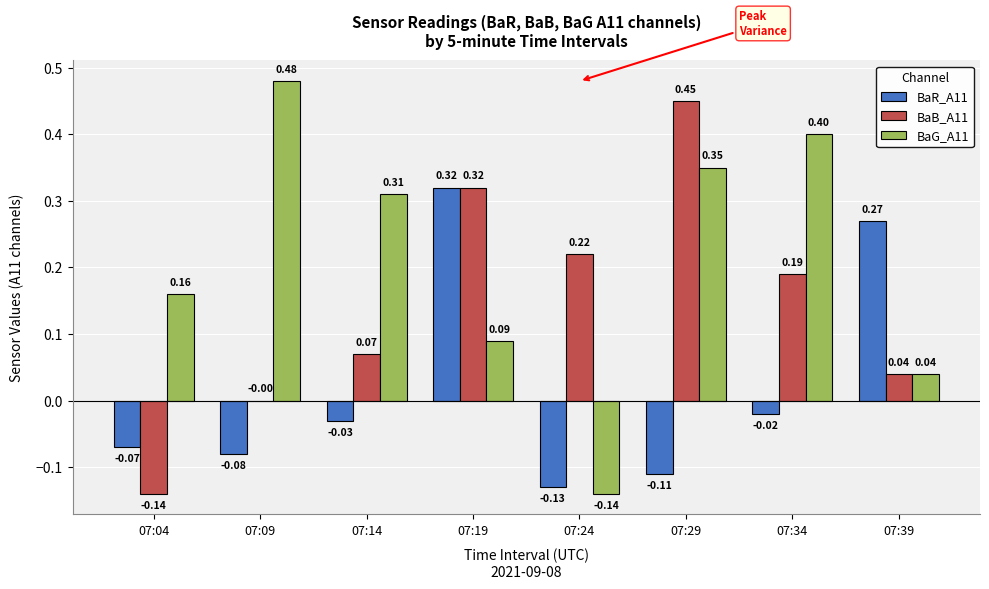

How many categories are shown in the chart?

8